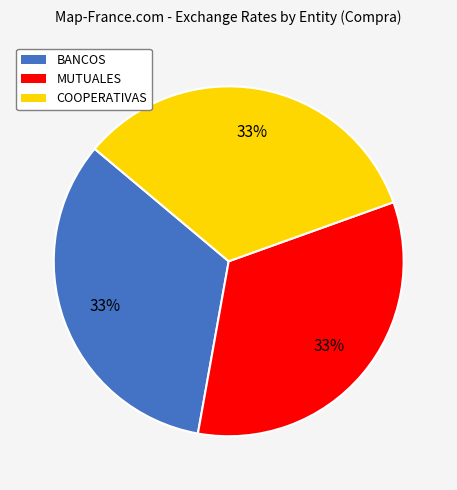

Does any single category account for the majority?

No